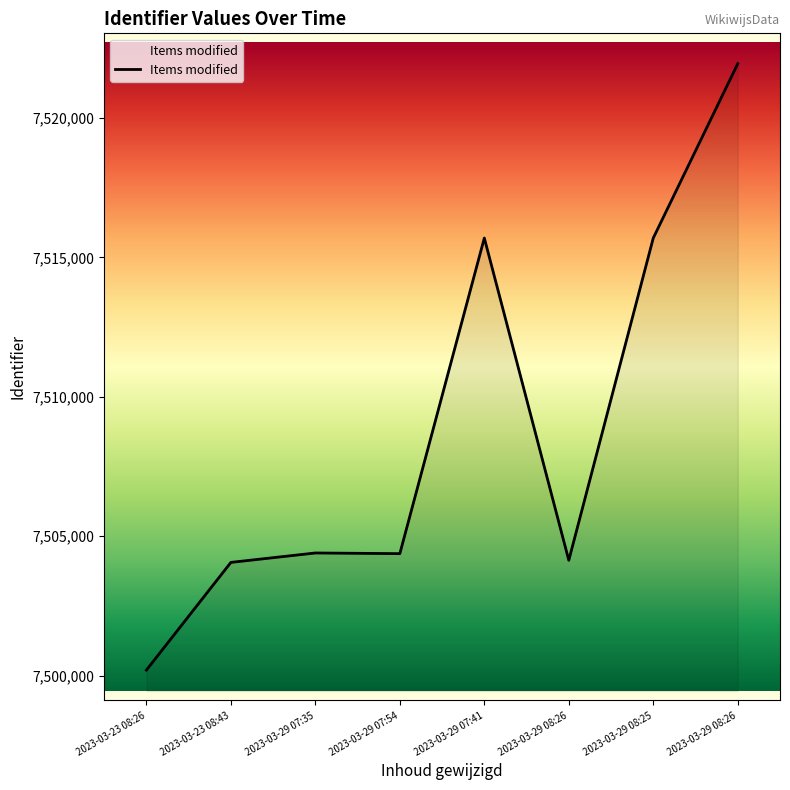

Reading left to right, list all the values displayed in this chart.

7500195	7504059	7504397	7504373	7515695	7504135	7515696	7521951